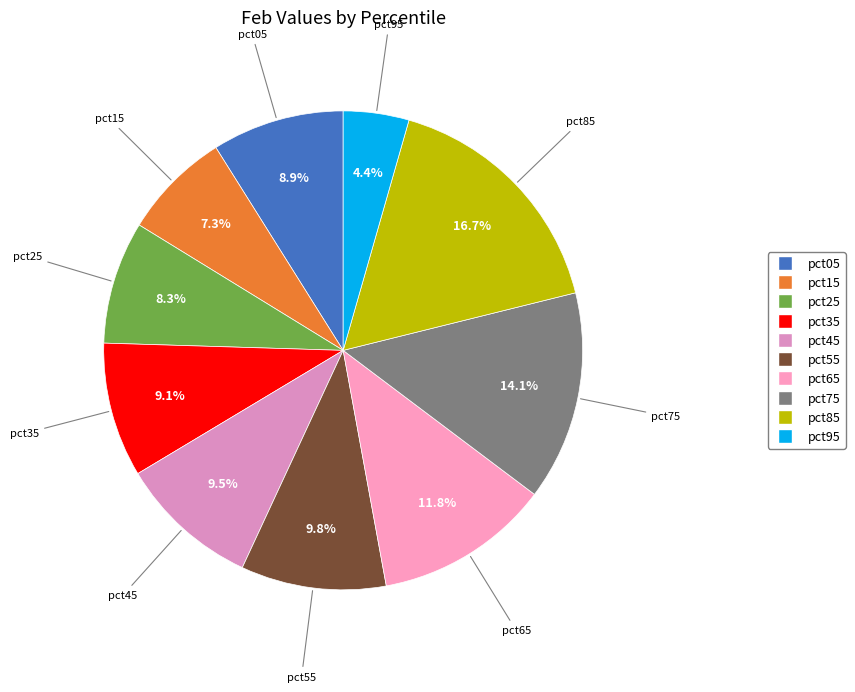

To the nearest percent, what percentage of the pie is pct75?

14%